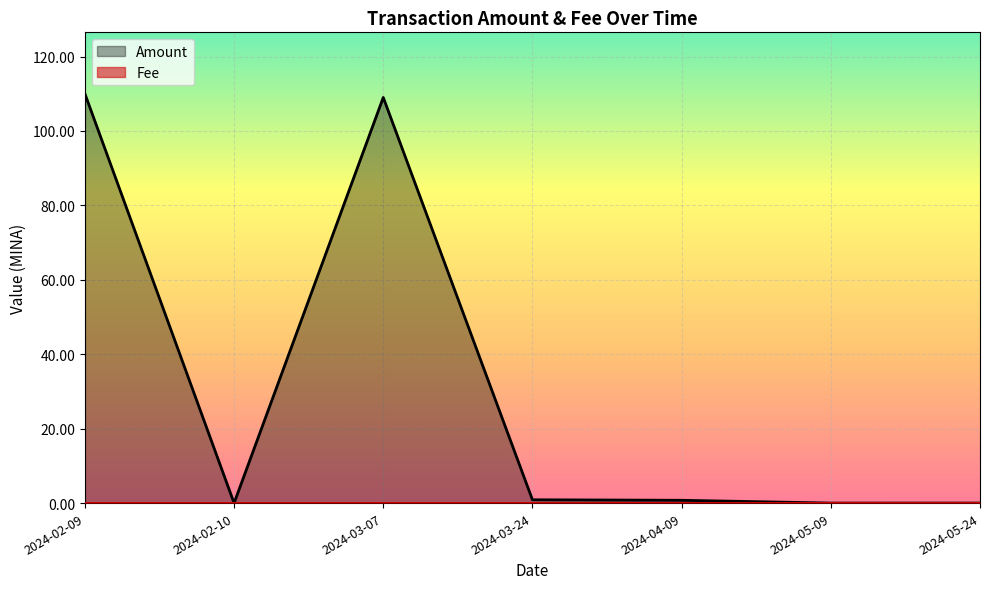

At which label does Amount reach its peak?

2024-02-09